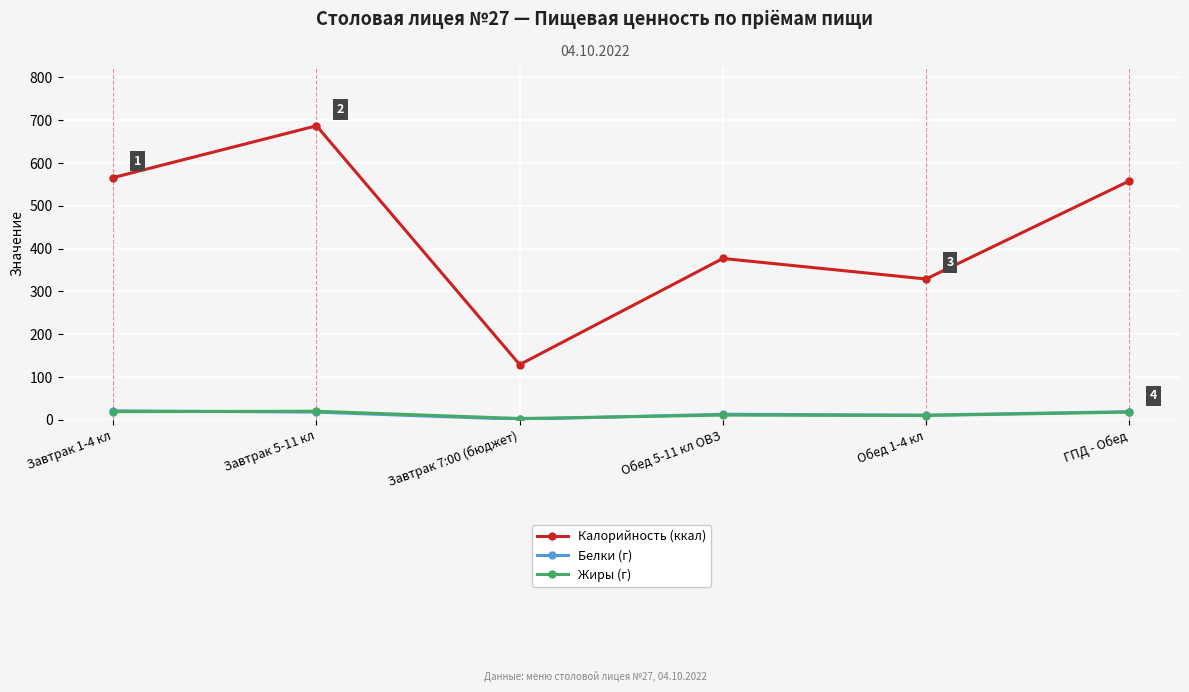

True or false: Калорийность (ккал) and Белки (г) intersect in this chart.

False